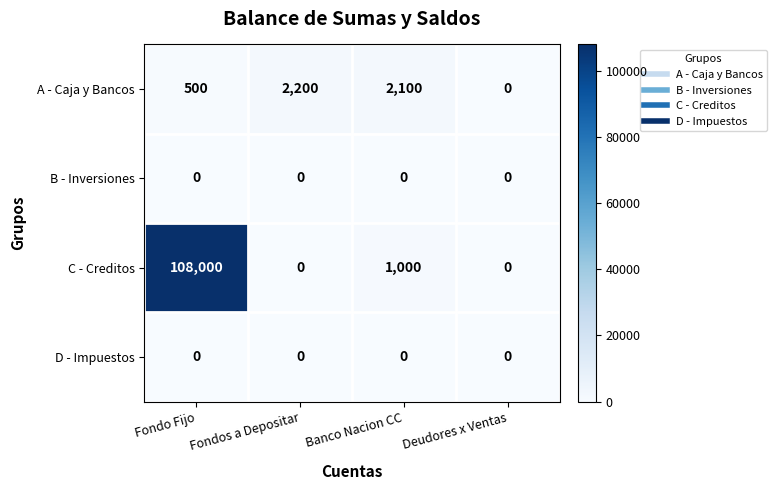

Rank the categories by A - Caja y Bancos value from lowest to highest.

Deudores x Ventas, Fondo Fijo, Banco Nacion CC, Fondos a Depositar